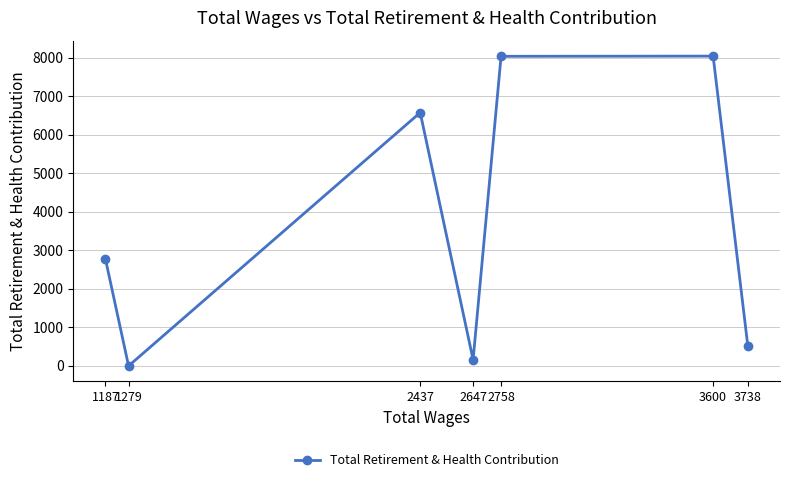

What is the difference between the maximum and minimum values?

8042